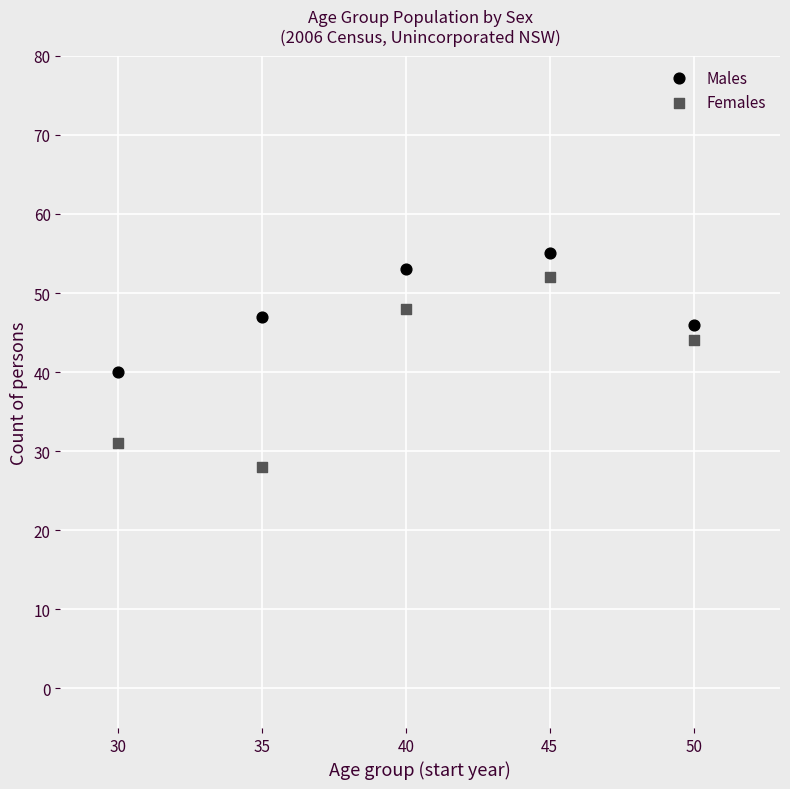

Across all series, what Y value is closest to 41?

40